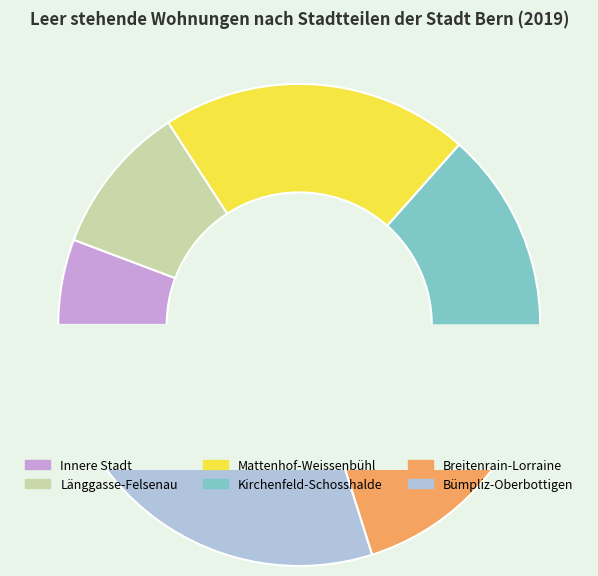

Is the sum of Bümpliz-Oberbottigen and Innere Stadt greater than half?

No